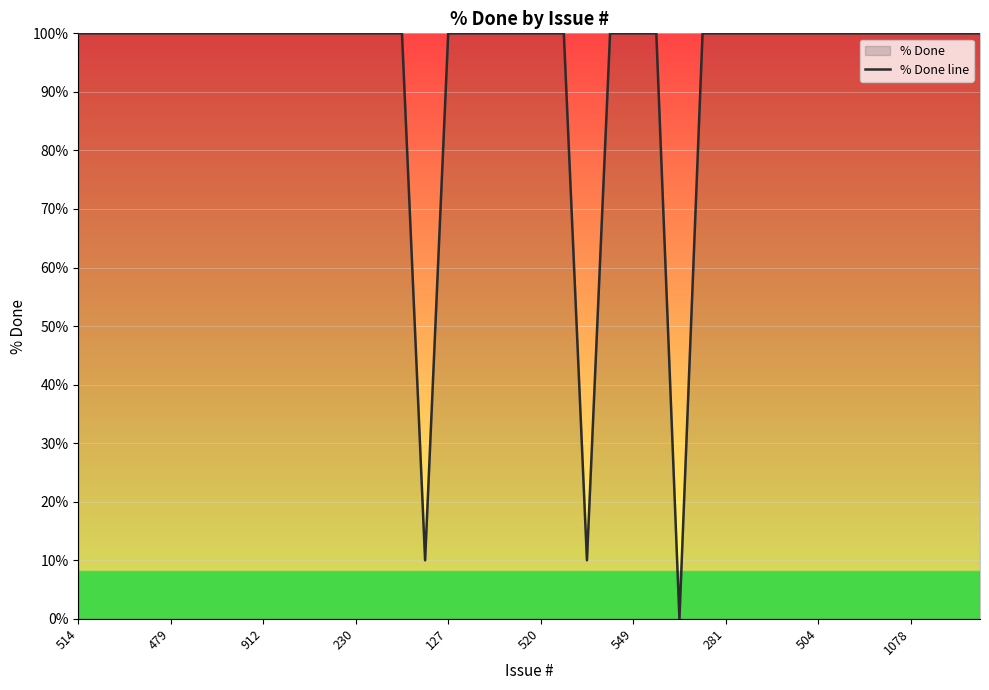

What is the ratio of the value at 13 to the value at 14?

1.0